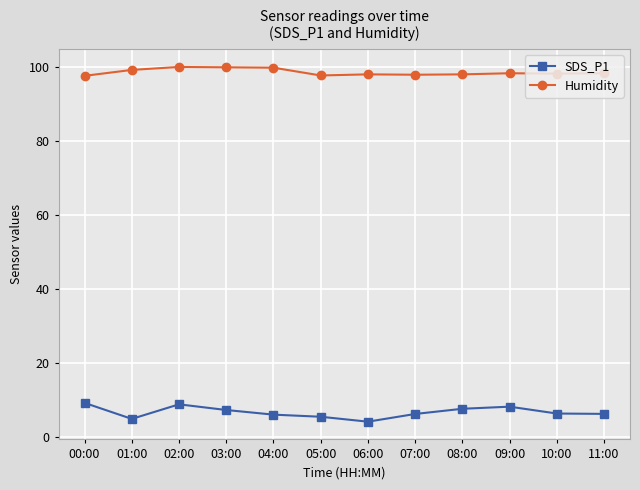

True or false: Humidity and SDS_P1 intersect in this chart.

False